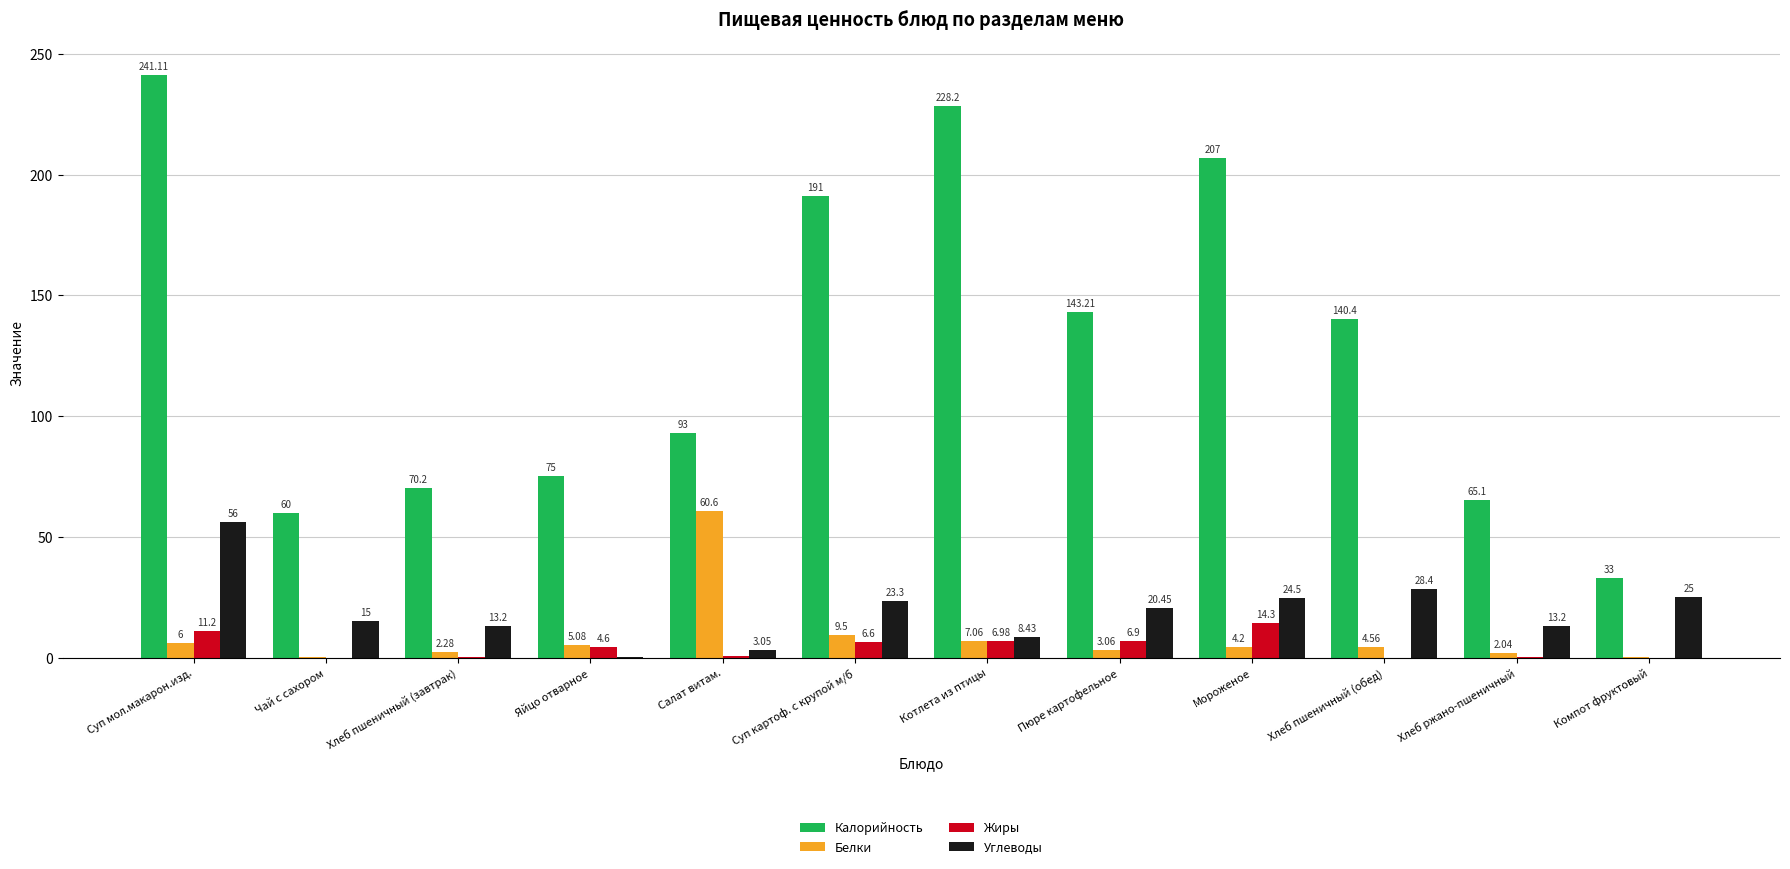

How many values in Жиры are above zero?

9